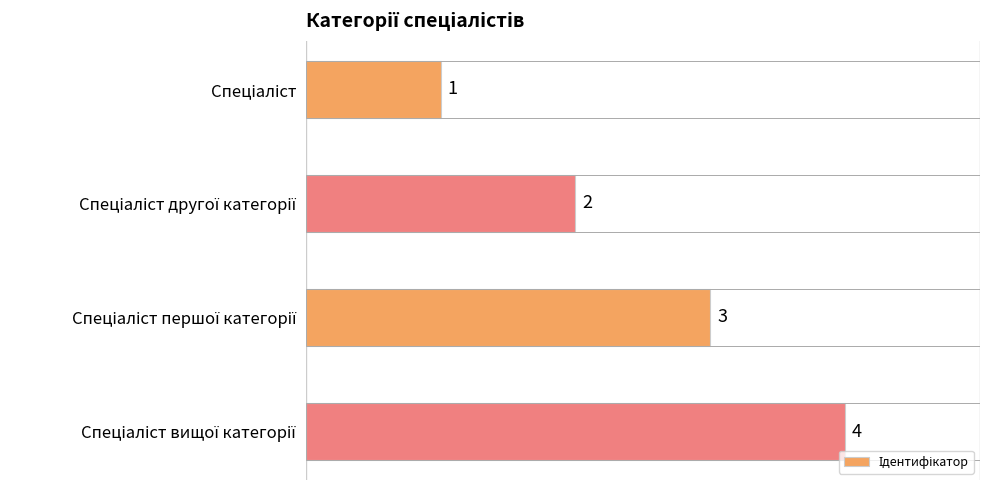

What is the value of the 1st bar from the top?

1